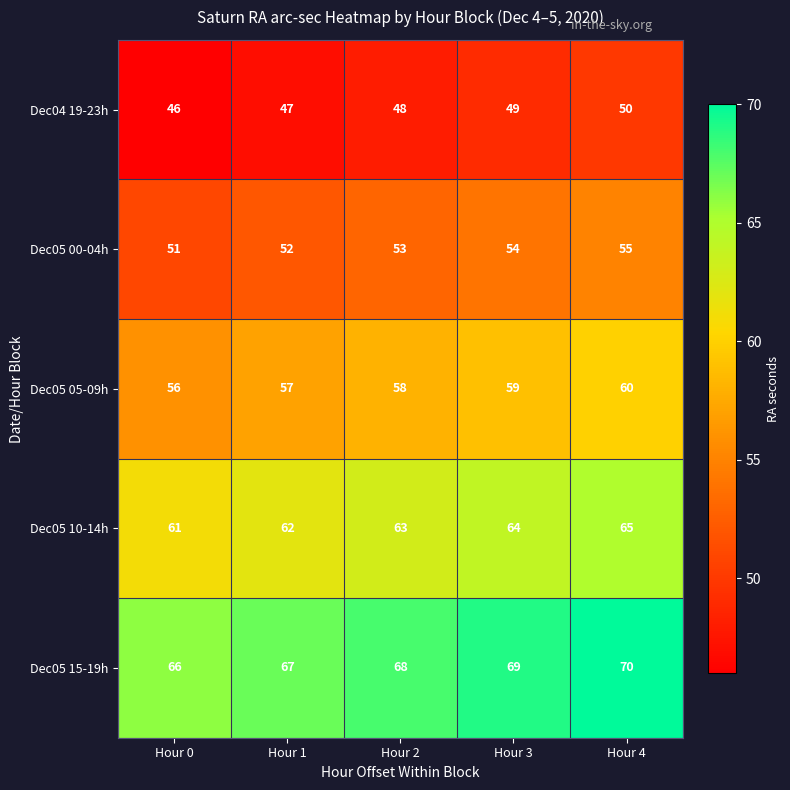

Is it true that Dec05 05-09h equals 58 at Hour 2?

True